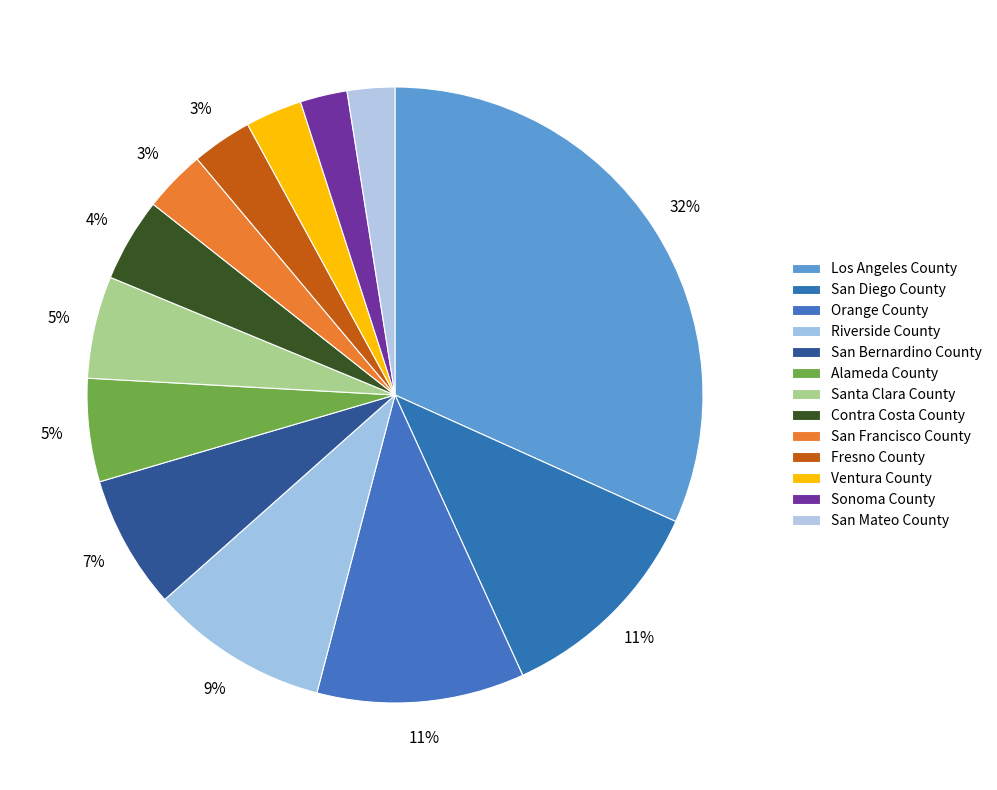

Count the number of slices in the pie.

13